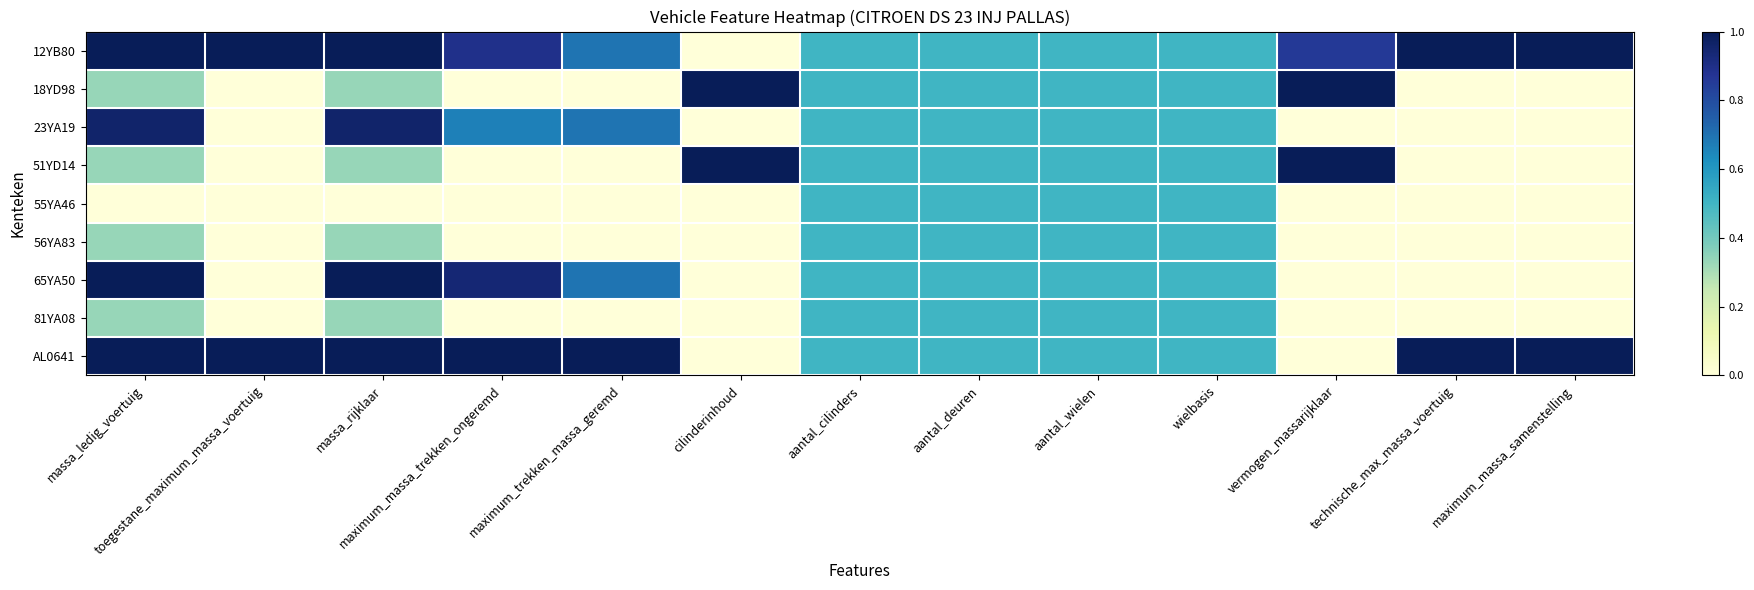

Reading right to left, extract all data points from this chart.

12YB80: maximum_massa_samenstelling=1.0	technische_max_massa_voertuig=1.0	vermogen_massarijklaar=0.9	wielbasis=0.5	aantal_wielen=0.5	aantal_deuren=0.5	aantal_cilinders=0.5	cilinderinhoud=0.0	maximum_trekken_massa_geremd=0.7	maximum_massa_trekken_ongeremd=0.9	massa_rijklaar=1.0	toegestane_maximum_massa_voertuig=1.0	massa_ledig_voertuig=1.0
18YD98: maximum_massa_samenstelling=0.0	technische_max_massa_voertuig=0.0	vermogen_massarijklaar=1.0	wielbasis=0.5	aantal_wielen=0.5	aantal_deuren=0.5	aantal_cilinders=0.5	cilinderinhoud=1.0	maximum_trekken_massa_geremd=0.0	maximum_massa_trekken_ongeremd=0.0	massa_rijklaar=0.3	toegestane_maximum_massa_voertuig=0.0	massa_ledig_voertuig=0.3
23YA19: maximum_massa_samenstelling=0.0	technische_max_massa_voertuig=0.0	vermogen_massarijklaar=0.0	wielbasis=0.5	aantal_wielen=0.5	aantal_deuren=0.5	aantal_cilinders=0.5	cilinderinhoud=0.0	maximum_trekken_massa_geremd=0.7	maximum_massa_trekken_ongeremd=0.7	massa_rijklaar=1.0	toegestane_maximum_massa_voertuig=0.0	massa_ledig_voertuig=1.0
51YD14: maximum_massa_samenstelling=0.0	technische_max_massa_voertuig=0.0	vermogen_massarijklaar=1.0	wielbasis=0.5	aantal_wielen=0.5	aantal_deuren=0.5	aantal_cilinders=0.5	cilinderinhoud=1.0	maximum_trekken_massa_geremd=0.0	maximum_massa_trekken_ongeremd=0.0	massa_rijklaar=0.3	toegestane_maximum_massa_voertuig=0.0	massa_ledig_voertuig=0.3
55YA46: maximum_massa_samenstelling=0.0	technische_max_massa_voertuig=0.0	vermogen_massarijklaar=0.0	wielbasis=0.5	aantal_wielen=0.5	aantal_deuren=0.5	aantal_cilinders=0.5	cilinderinhoud=0.0	maximum_trekken_massa_geremd=0.0	maximum_massa_trekken_ongeremd=0.0	massa_rijklaar=0.0	toegestane_maximum_massa_voertuig=0.0	massa_ledig_voertuig=0.0
56YA83: maximum_massa_samenstelling=0.0	technische_max_massa_voertuig=0.0	vermogen_massarijklaar=0.0	wielbasis=0.5	aantal_wielen=0.5	aantal_deuren=0.5	aantal_cilinders=0.5	cilinderinhoud=0.0	maximum_trekken_massa_geremd=0.0	maximum_massa_trekken_ongeremd=0.0	massa_rijklaar=0.3	toegestane_maximum_massa_voertuig=0.0	massa_ledig_voertuig=0.3
65YA50: maximum_massa_samenstelling=0.0	technische_max_massa_voertuig=0.0	vermogen_massarijklaar=0.0	wielbasis=0.5	aantal_wielen=0.5	aantal_deuren=0.5	aantal_cilinders=0.5	cilinderinhoud=0.0	maximum_trekken_massa_geremd=0.7	maximum_massa_trekken_ongeremd=0.9	massa_rijklaar=1.0	toegestane_maximum_massa_voertuig=0.0	massa_ledig_voertuig=1.0
81YA08: maximum_massa_samenstelling=0.0	technische_max_massa_voertuig=0.0	vermogen_massarijklaar=0.0	wielbasis=0.5	aantal_wielen=0.5	aantal_deuren=0.5	aantal_cilinders=0.5	cilinderinhoud=0.0	maximum_trekken_massa_geremd=0.0	maximum_massa_trekken_ongeremd=0.0	massa_rijklaar=0.3	toegestane_maximum_massa_voertuig=0.0	massa_ledig_voertuig=0.3
AL0641: maximum_massa_samenstelling=1.0	technische_max_massa_voertuig=1.0	vermogen_massarijklaar=0.0	wielbasis=0.5	aantal_wielen=0.5	aantal_deuren=0.5	aantal_cilinders=0.5	cilinderinhoud=0.0	maximum_trekken_massa_geremd=1.0	maximum_massa_trekken_ongeremd=1.0	massa_rijklaar=1.0	toegestane_maximum_massa_voertuig=1.0	massa_ledig_voertuig=1.0